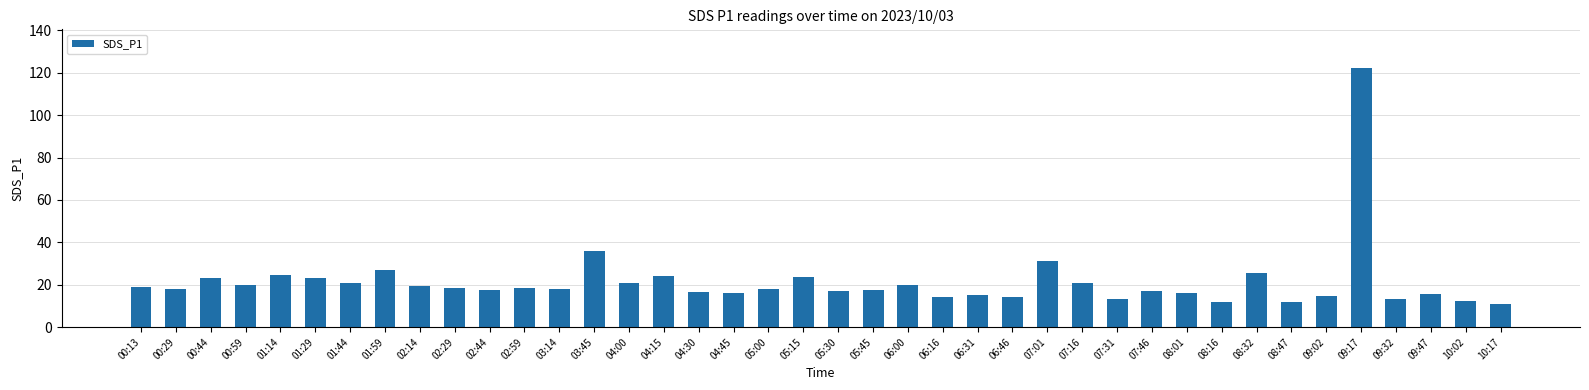

Which label corresponds to the largest value in the chart?

09:17